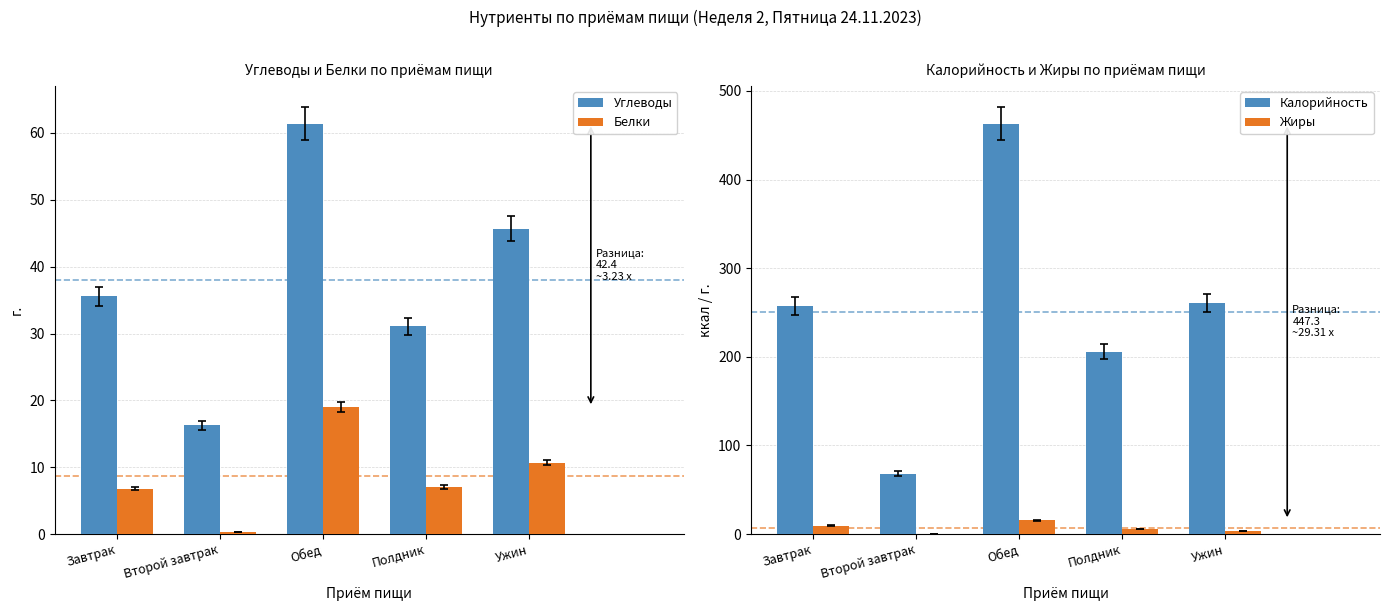

Count the number of categories in the chart.

5